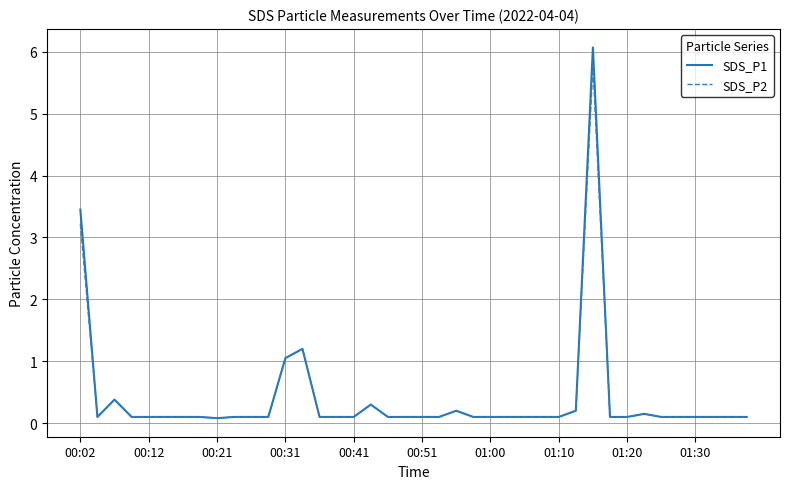

What is the average value of the SDS_P2 series?

0.4